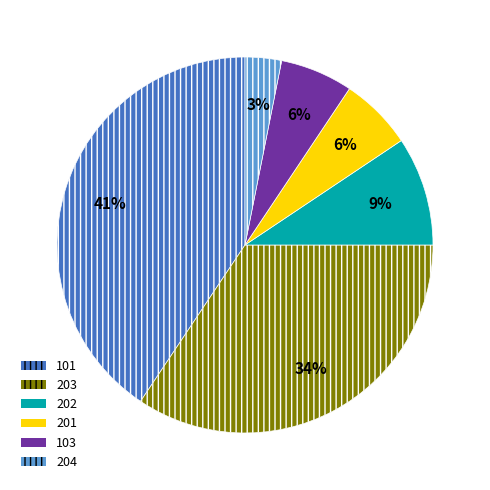

To the nearest percent, what is the average slice percentage?

17%